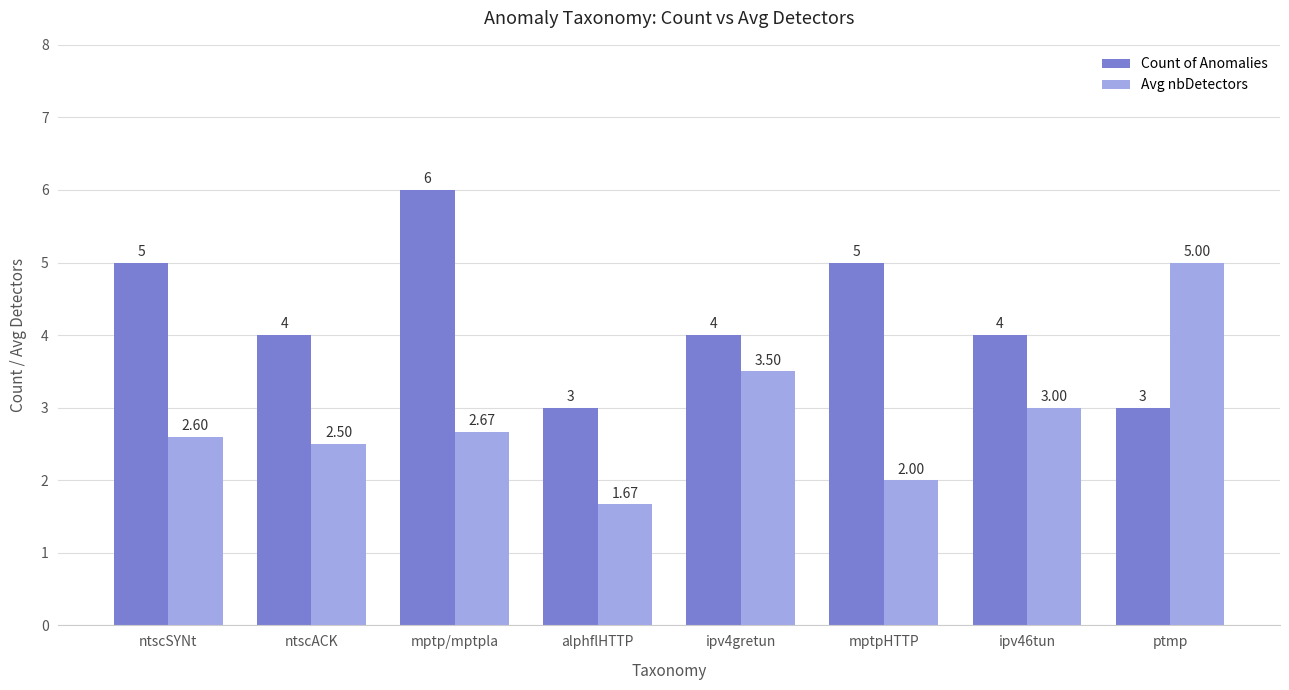

List the series in order of their overall mean, lowest first.

Avg nbDetectors, Count of Anomalies